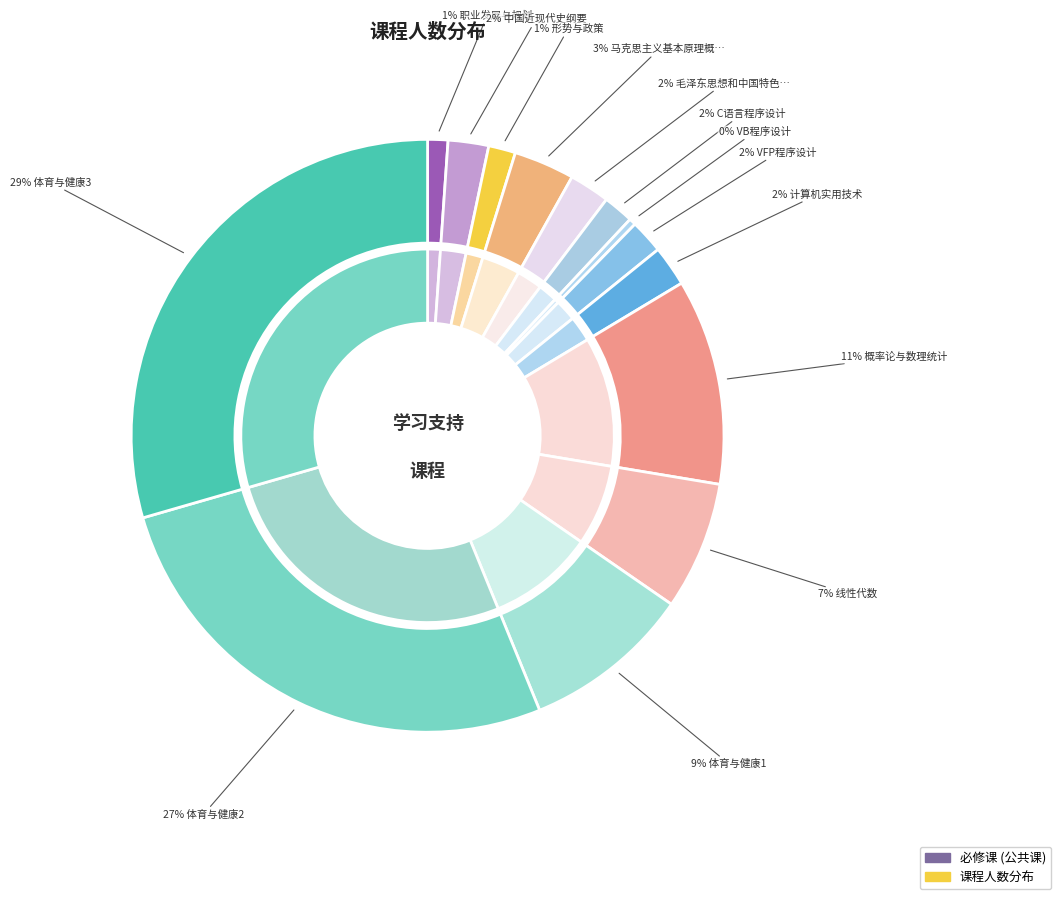

Is 体育与健康1 the majority of the pie?

No